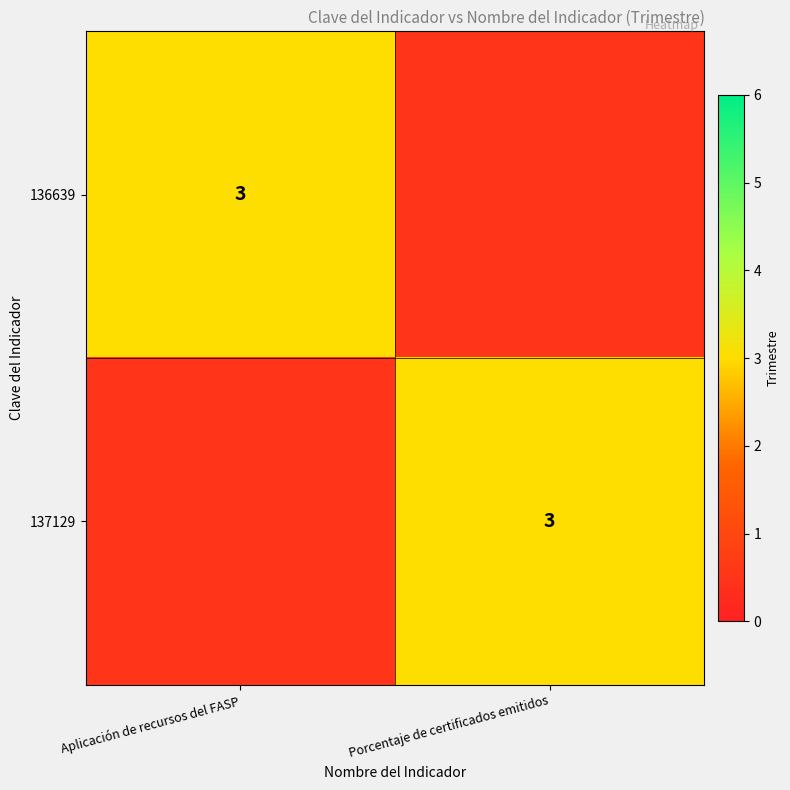

What is the sum of the 137129 values at Aplicación de recursos del FASP and Porcentaje de certificados emitidos?

3